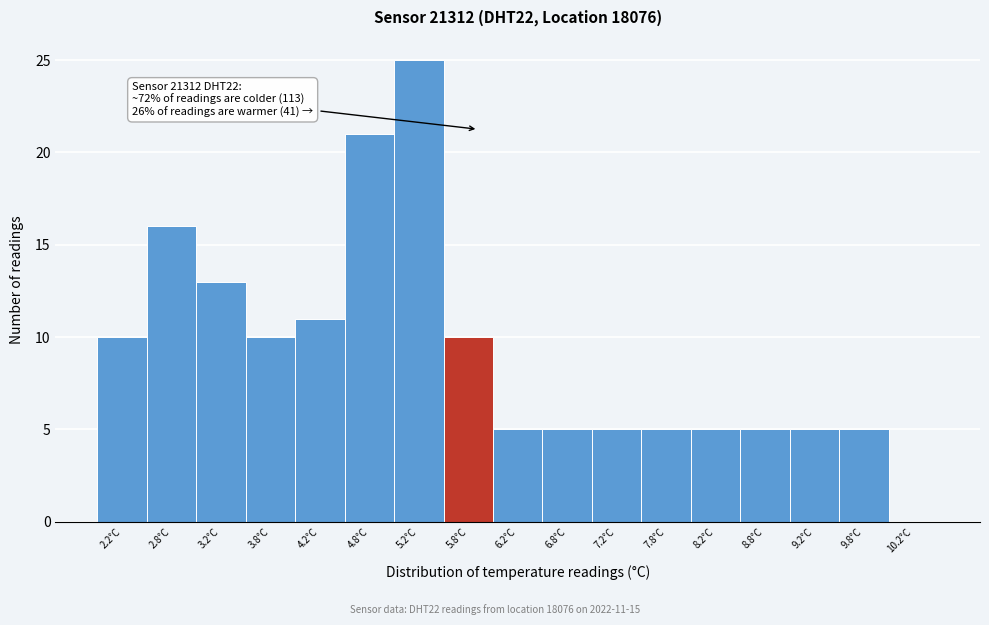

Reading right to left, extract all data points from this chart.

10.2°C=0	9.8°C=5	9.2°C=5	8.8°C=5	8.2°C=5	7.8°C=5	7.2°C=5	6.8°C=5	6.2°C=5	5.8°C=10	5.2°C=25	4.8°C=21	4.2°C=11	3.8°C=10	3.2°C=13	2.8°C=16	2.2°C=10